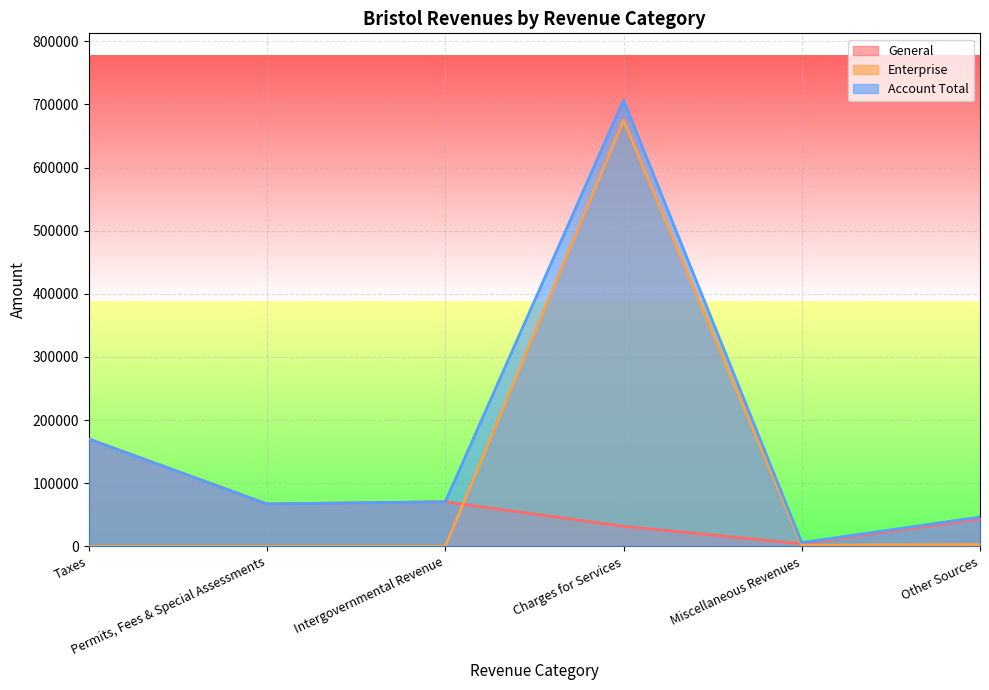

What is the value of the Account Total point at the 1st from the left?

170001